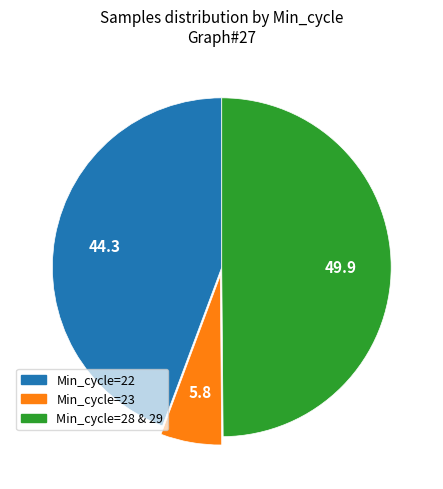

How many segments does this pie chart have?

3